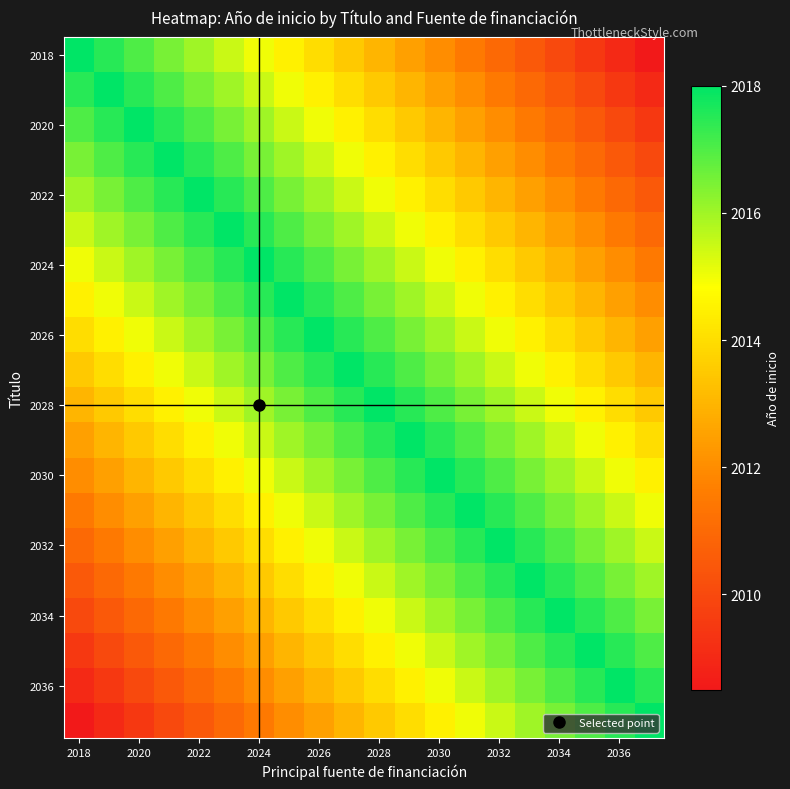

Count the number of data series in this chart.

20